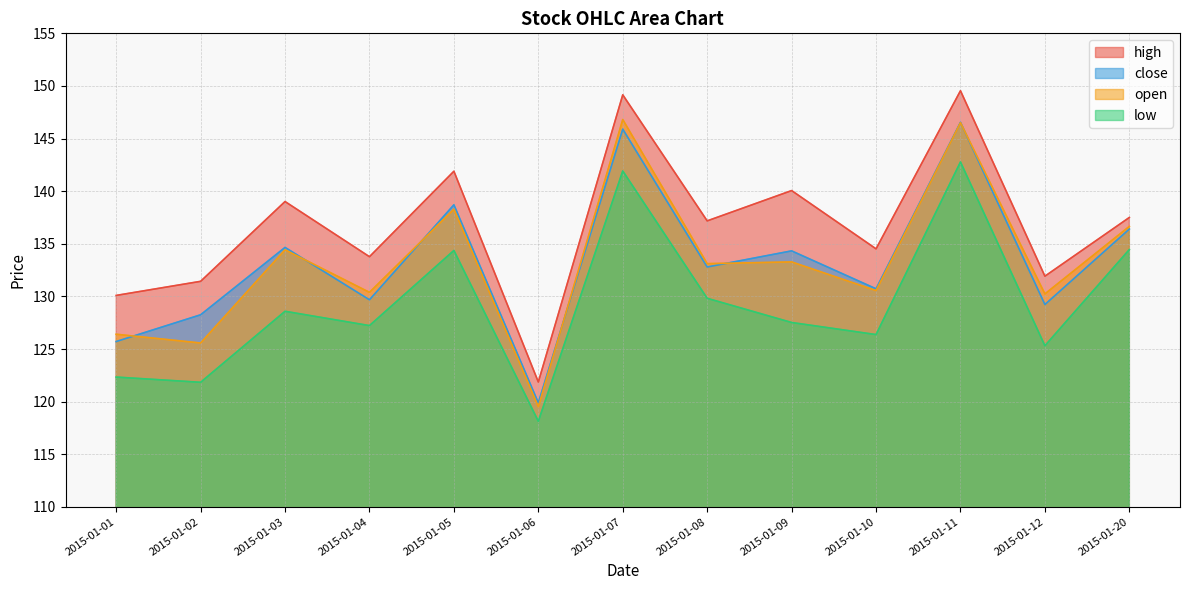

Reading left to right, list all the values displayed in this chart.

open: 126.4	125.6	134.4	130.4	138.3	119.5	146.8	133.1	133.3	130.6	146.5	130.2	136.7
close: 125.7	128.3	134.7	129.7	138.7	119.9	145.9	132.8	134.3	130.7	146.5	129.2	136.4
low: 122.3	121.8	128.6	127.2	134.4	118.1	141.9	129.8	127.5	126.4	142.8	125.3	134.4
high: 130.1	131.4	139.0	133.8	141.9	121.9	149.2	137.2	140.1	134.5	149.5	131.9	137.5